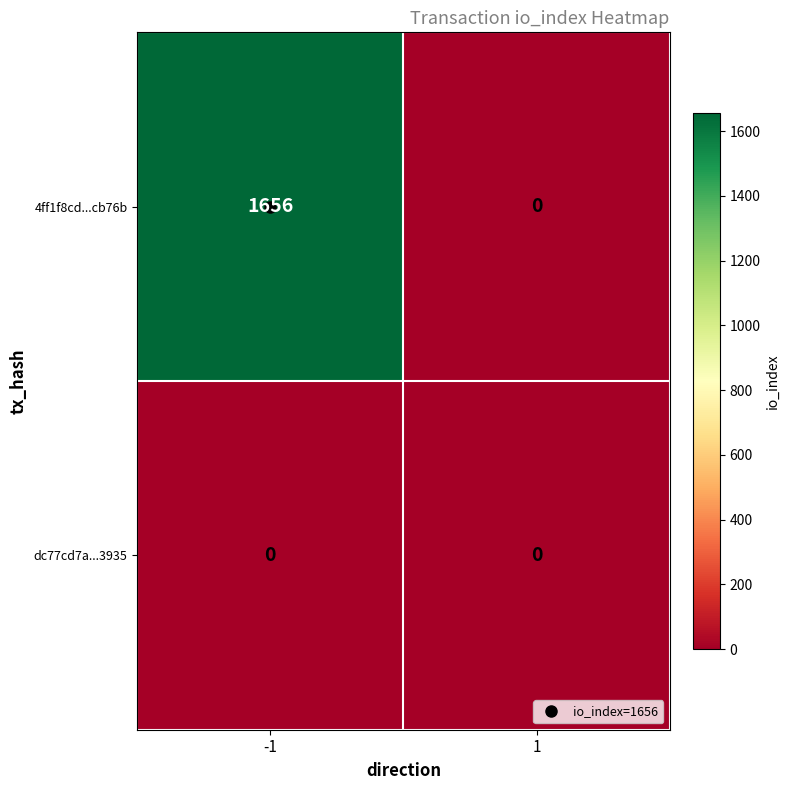

What is the difference between the maximum and minimum values in the 4ff1f8cd...cb76b series?

1656